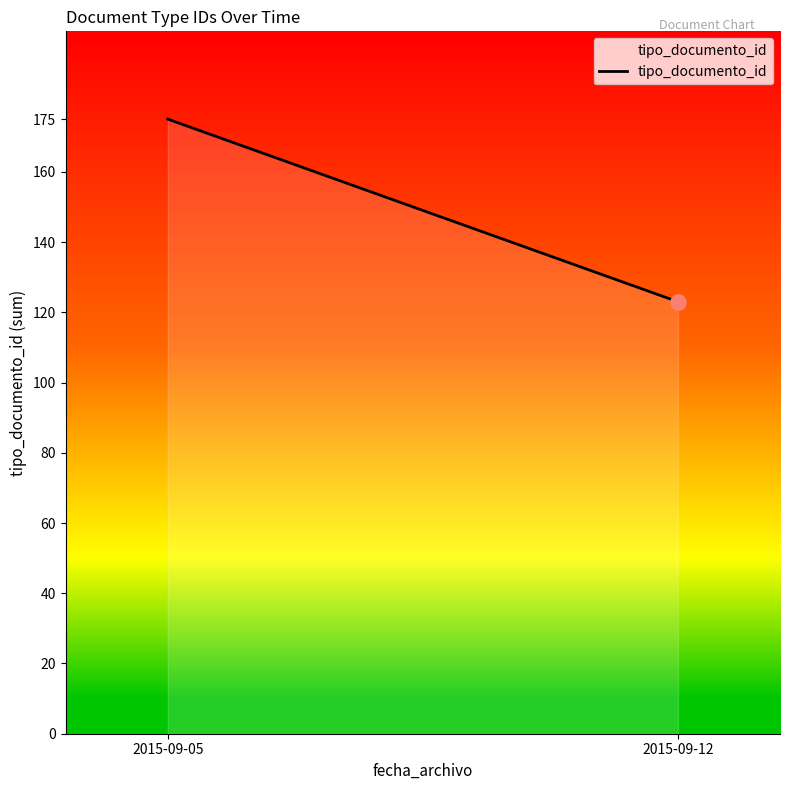

What is the ratio of the value at 2015-09-12 to the value at 2015-09-05?

0.7